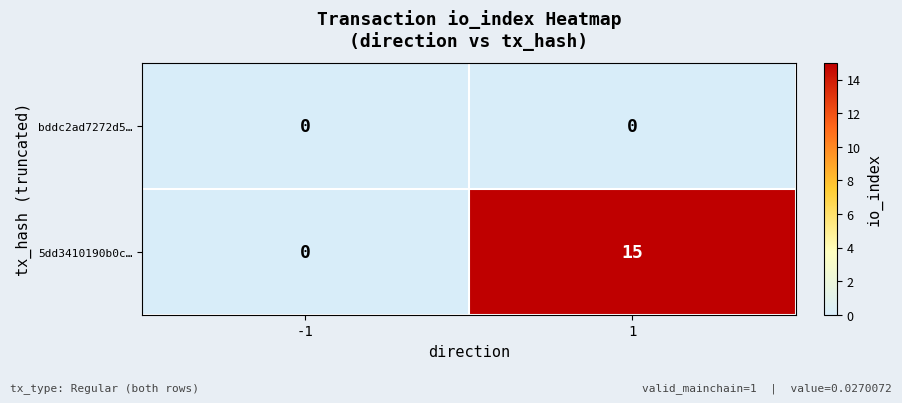

Reading left to right, transcribe all the data shown in this chart.

bddc2ad7272d5…: -1=0	1=0
5dd3410190b0c…: -1=0	1=15